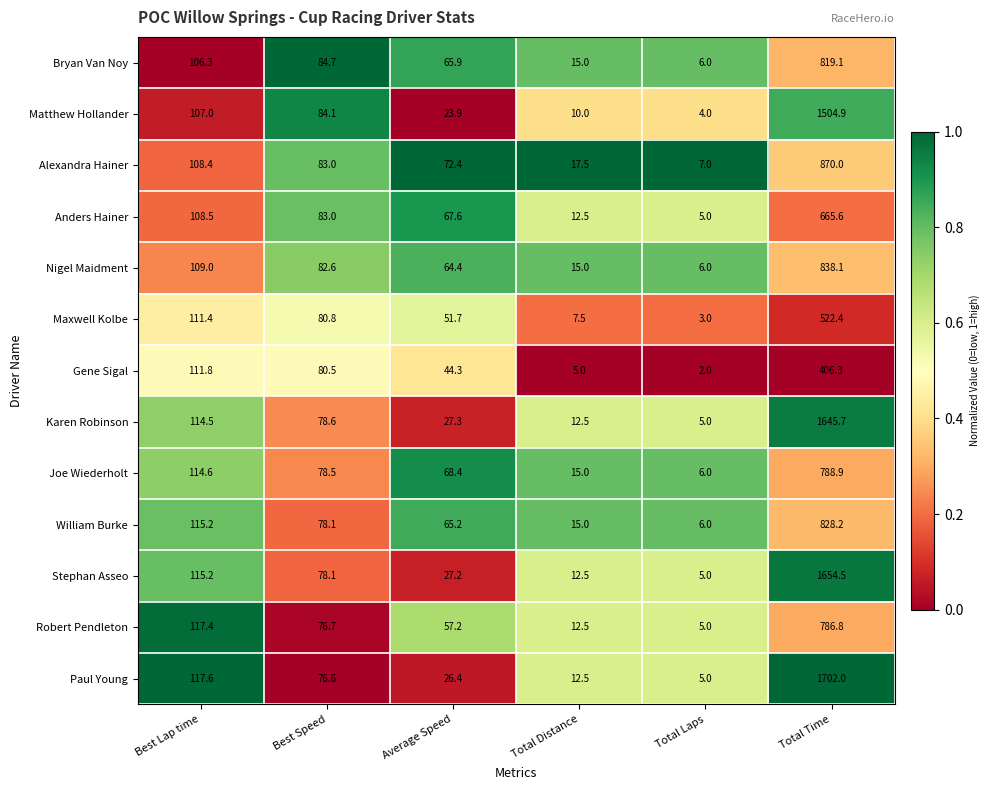

At which label does Joe Wiederholt reach its peak?

Total Time